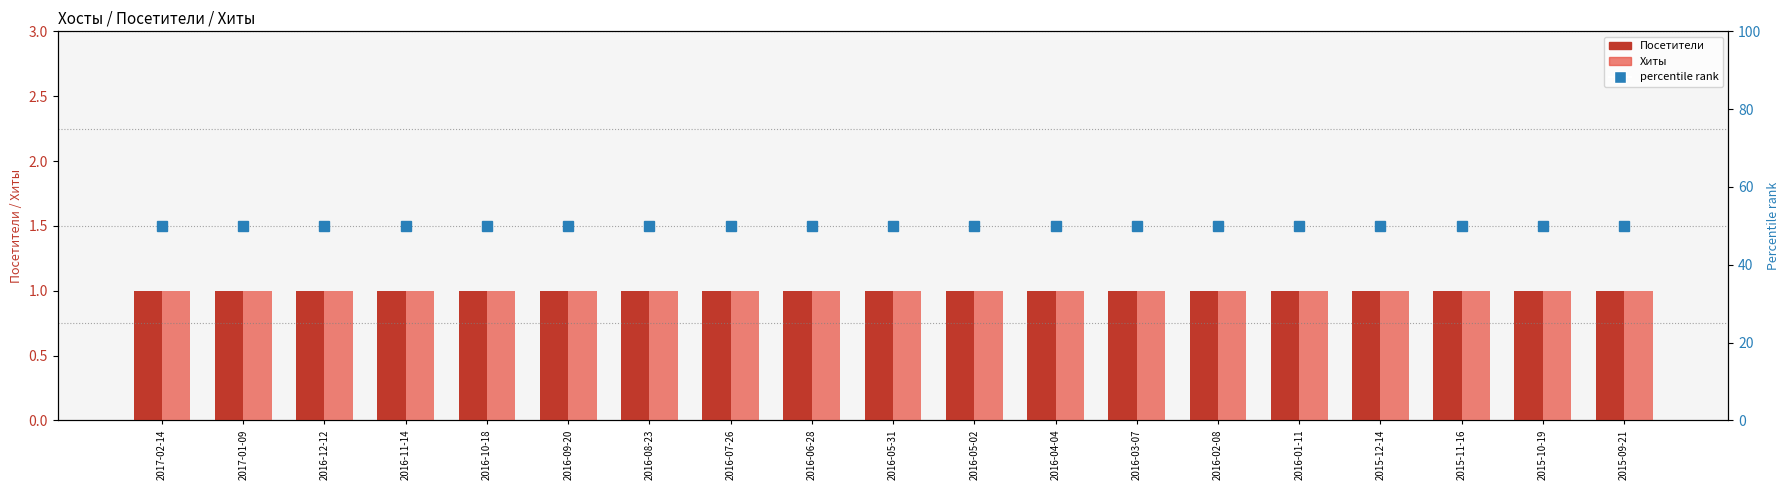

Is the value of percentile rank at 2016-09-20 greater than the value of Хиты at 2016-04-04?

Yes